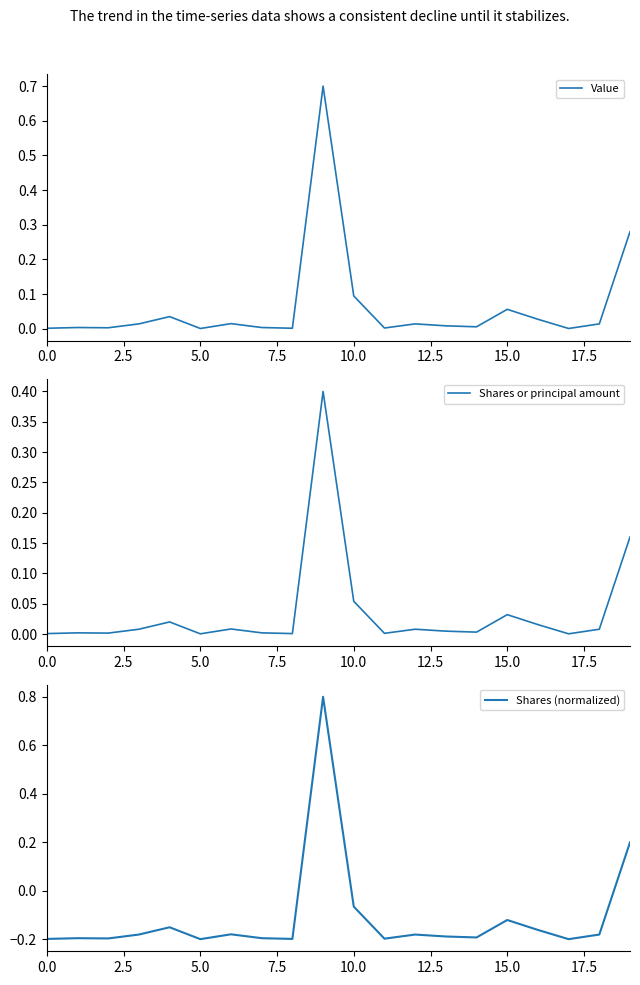

What is the highest value of the Value series?

0.7